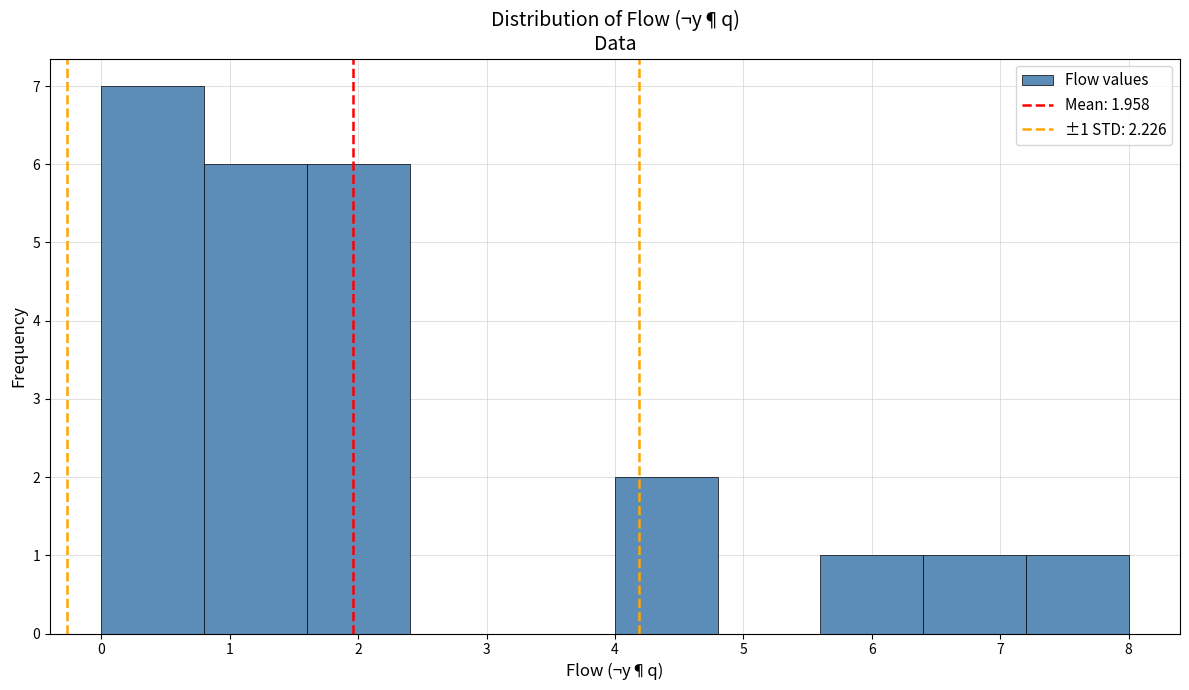

Which range on the x-axis has the tallest bar?

0.0 to 0.8